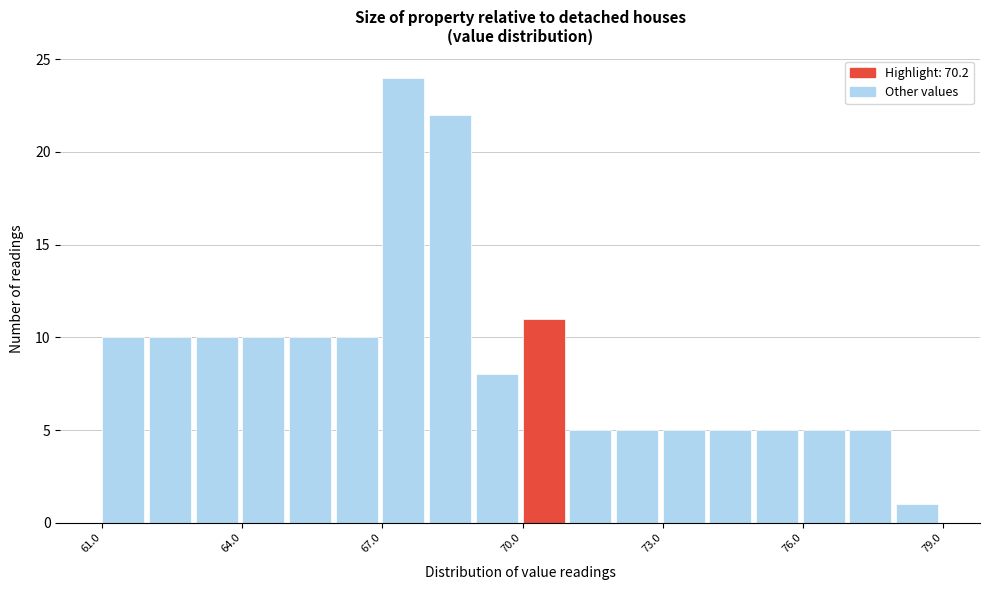

Around what value on the x-axis is the tallest bar? Give the approximate position of its centre, as read against the axis.

67.5